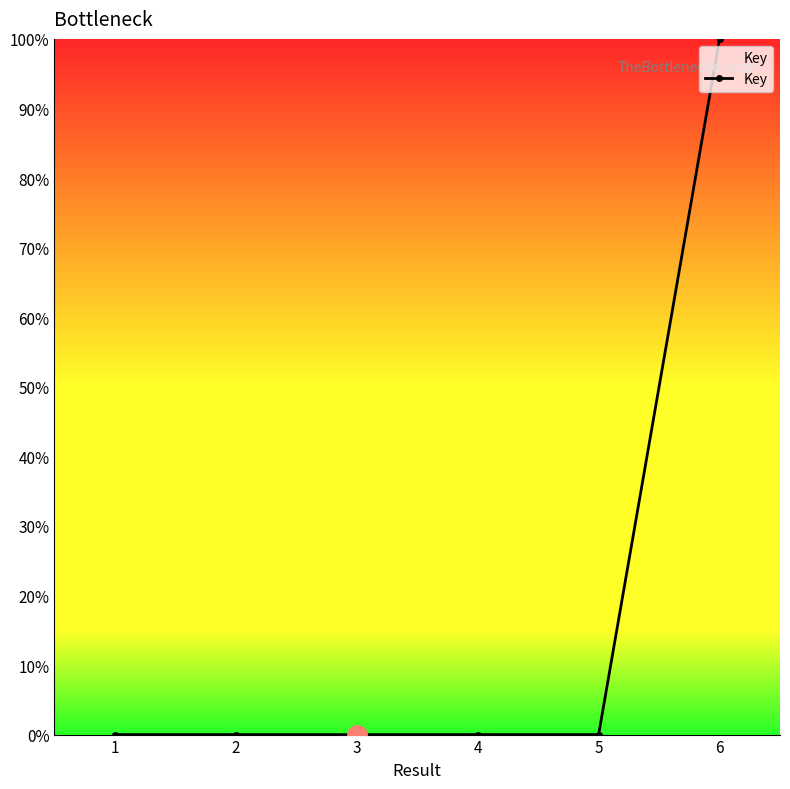

What is the average value?

16.7